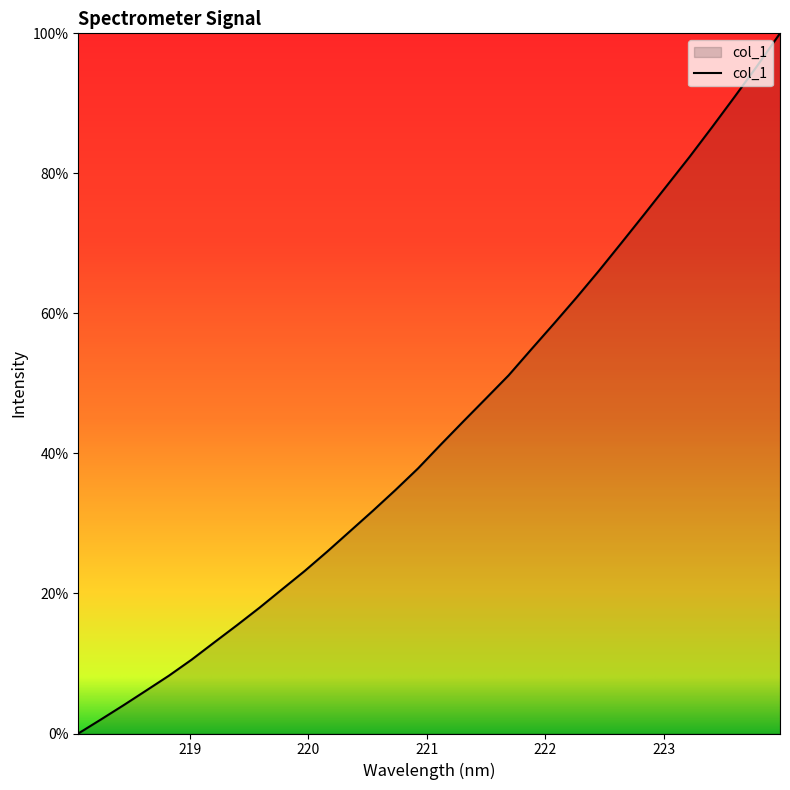

What is the maximum value shown in the chart?

100.0